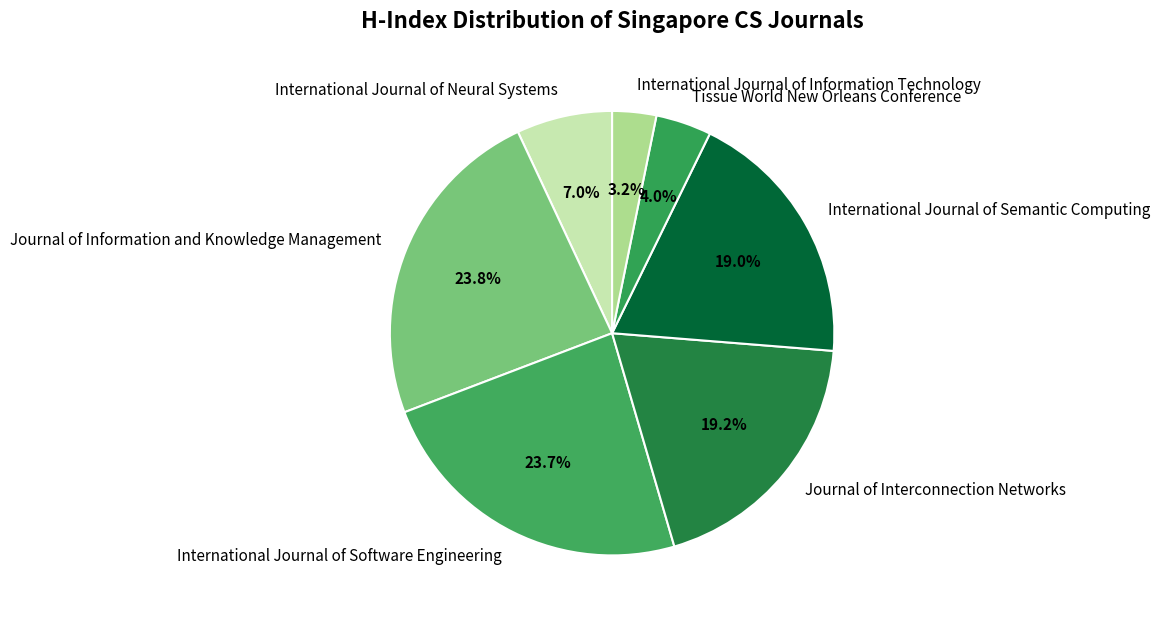

To the nearest percent, what is the average slice percentage?

14%